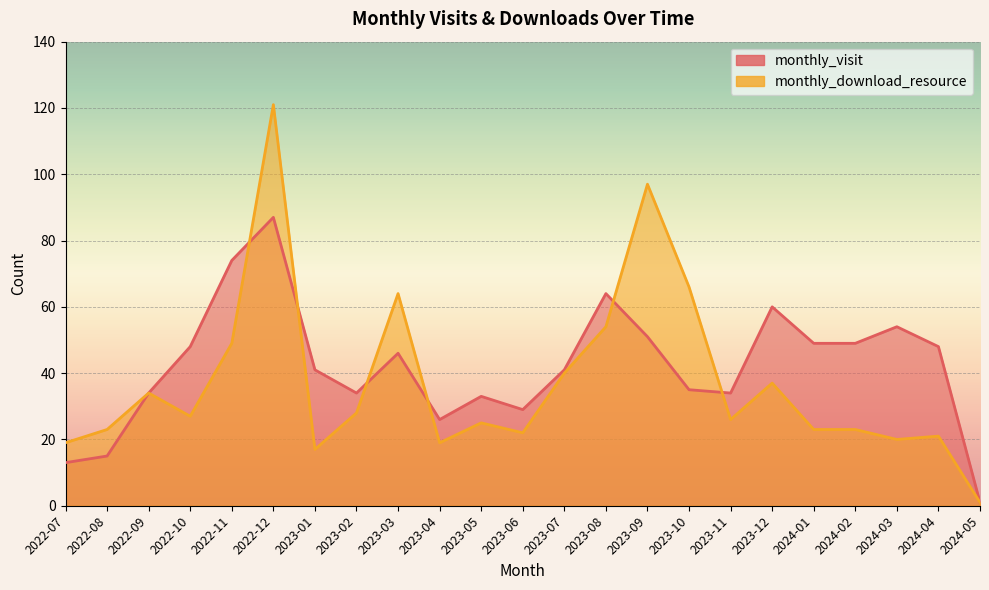

The monthly_visit series shows 46 at 2023-11. True or false?

False